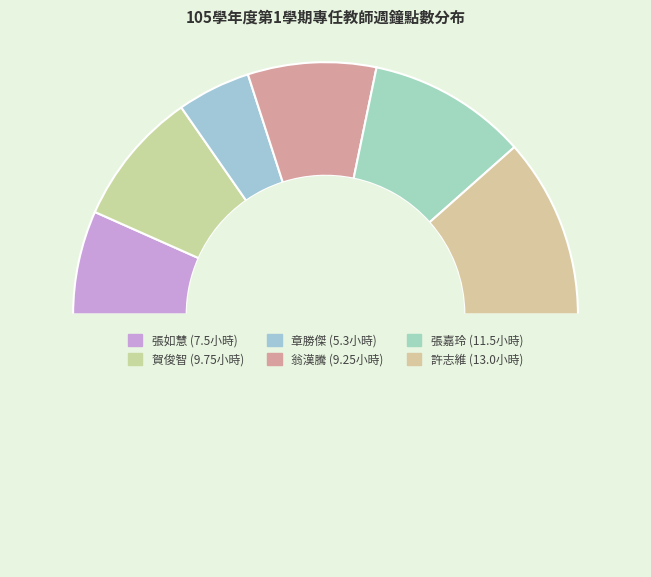

How many slices are in this pie chart?

7